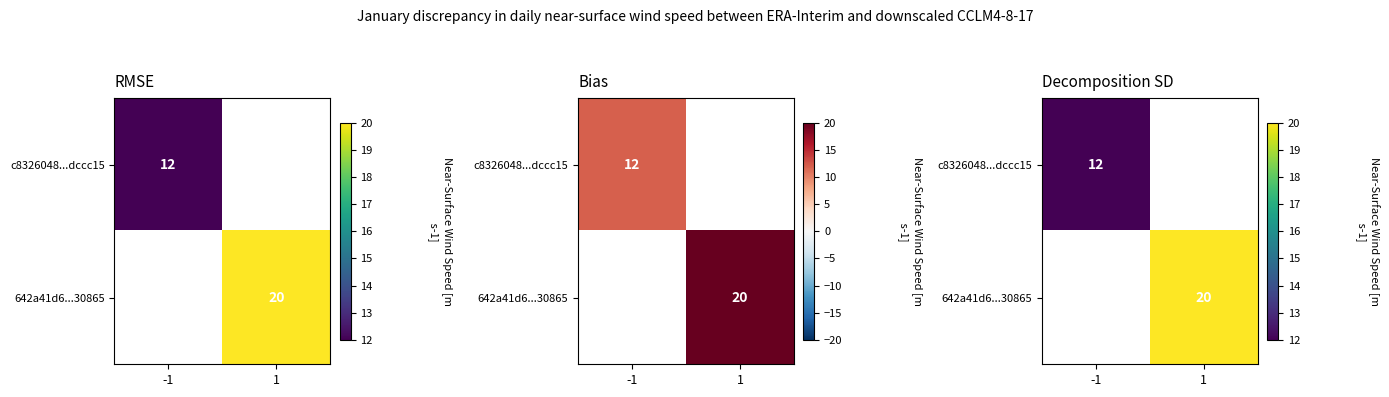

The value of 642a41d6...30865 at -1 is -11. True or false?

False